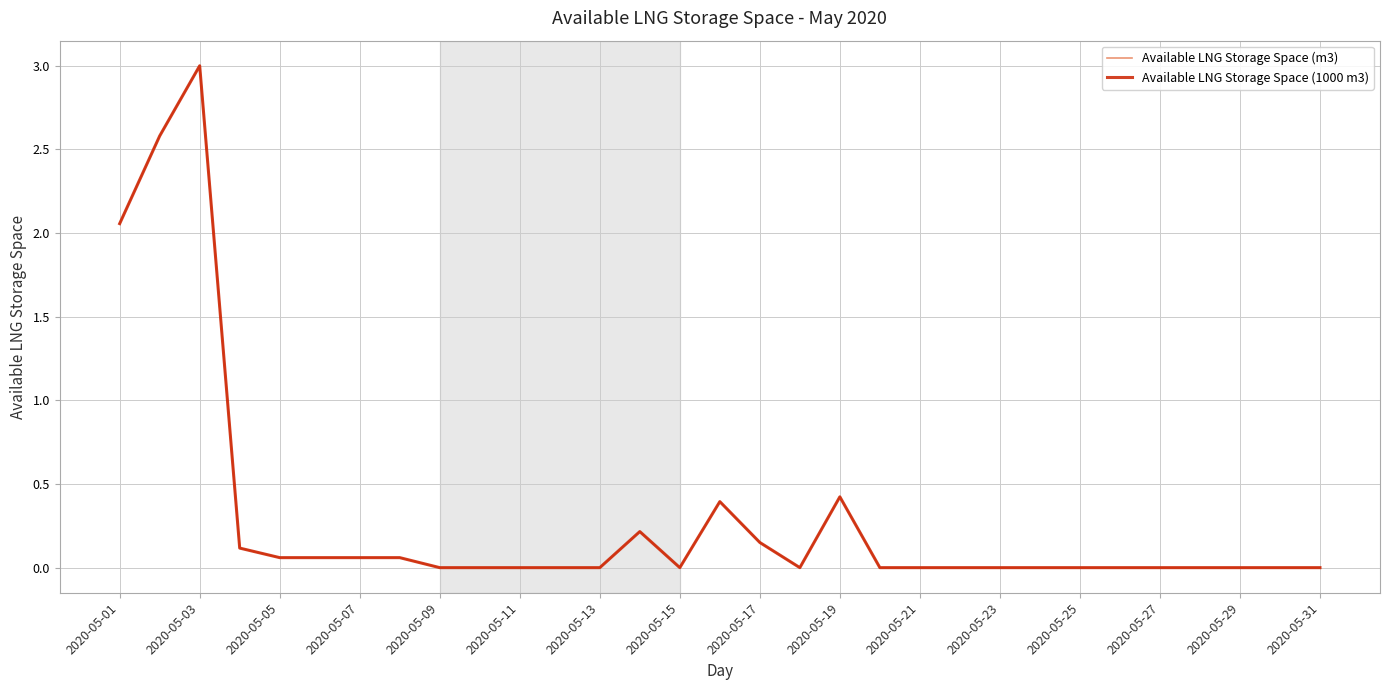

What is the greatest value displayed?

3.0